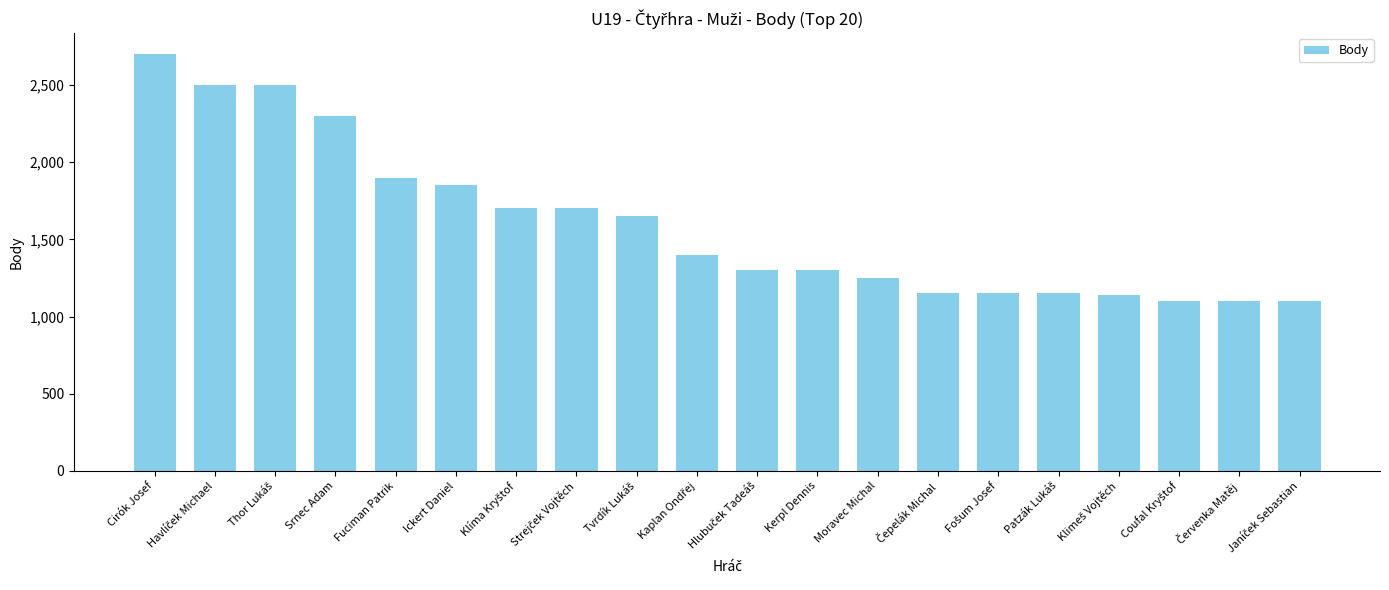

What is the value of the 5th bar from the left?

1900